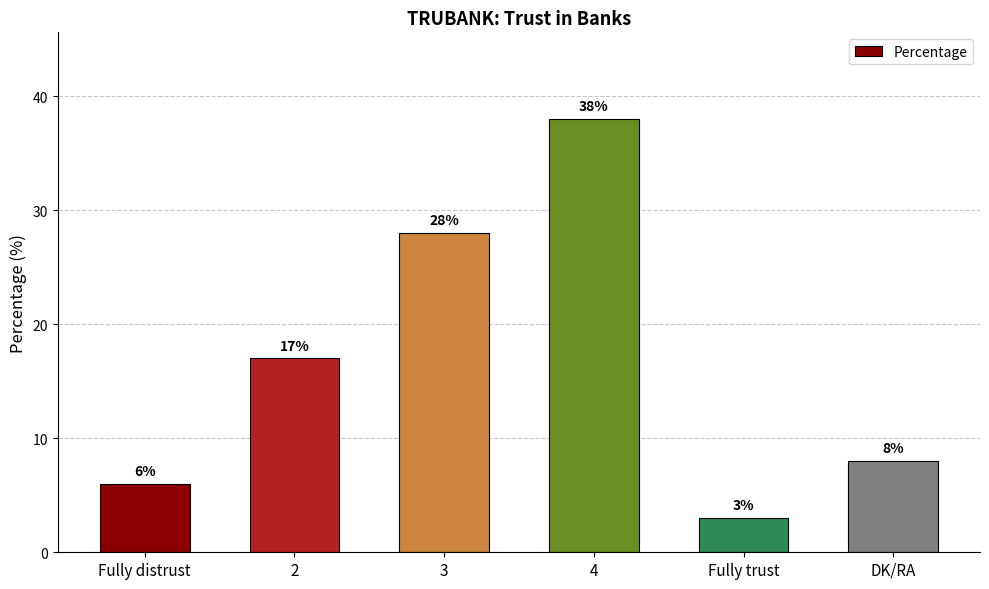

What is the change in value from 2 to DK/RA?

-9